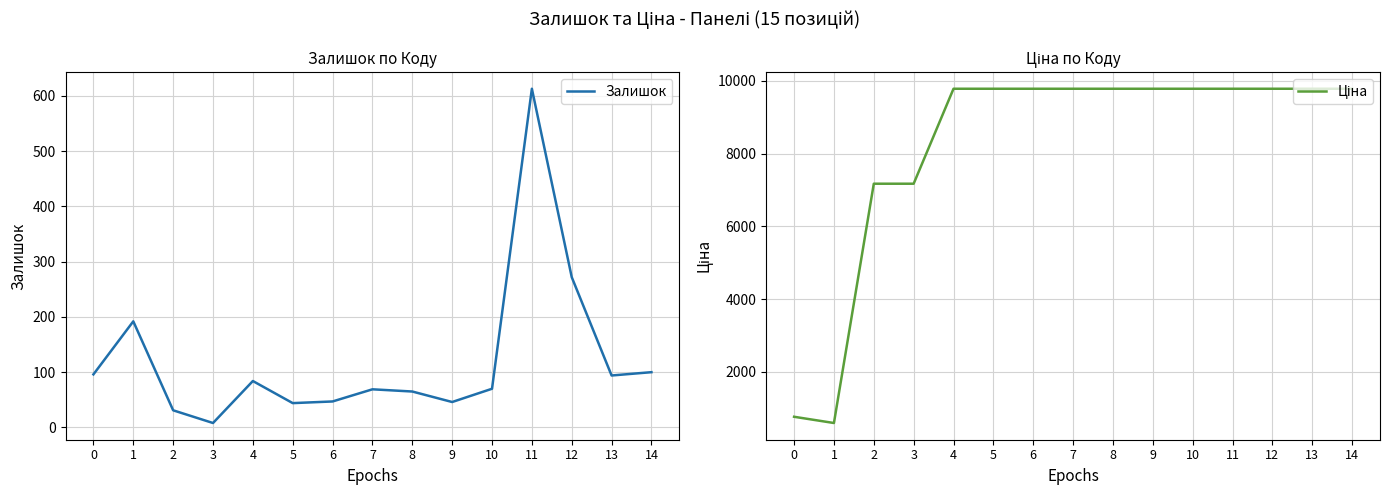

True or false: Ціна and Залишок intersect in this chart.

False